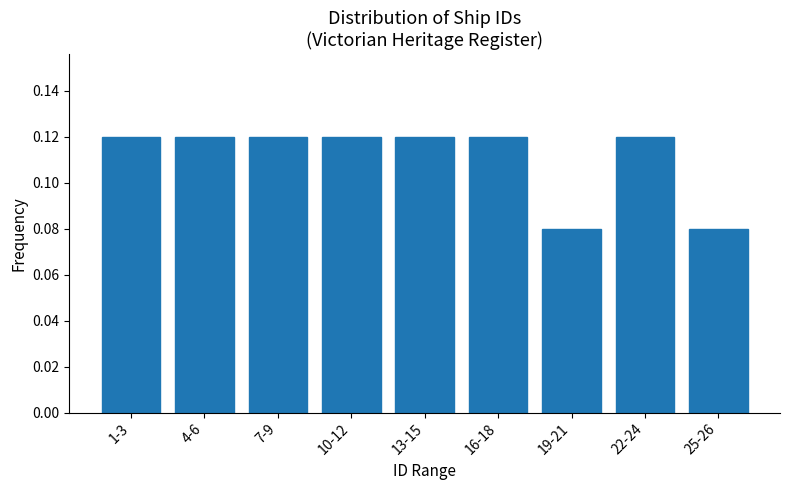

What position from the right is 25-26?

1